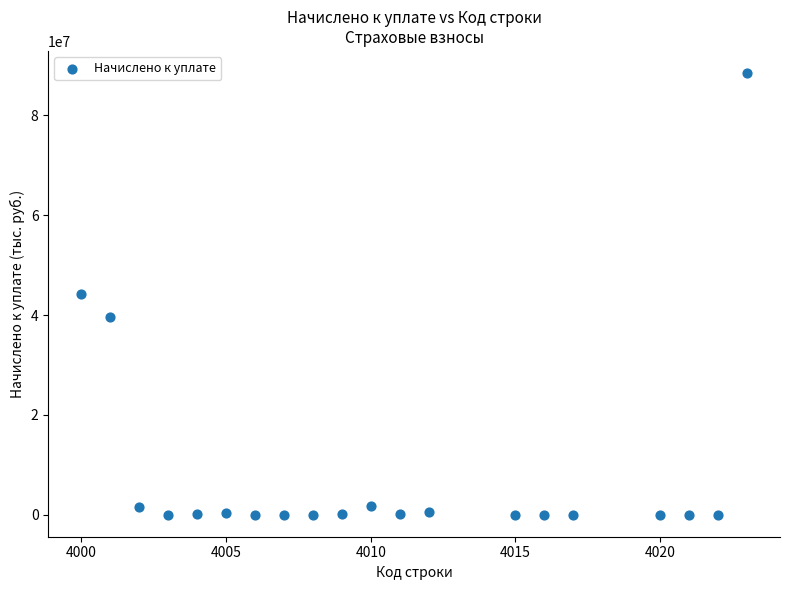

What is the range of X values (max minus min)?

23